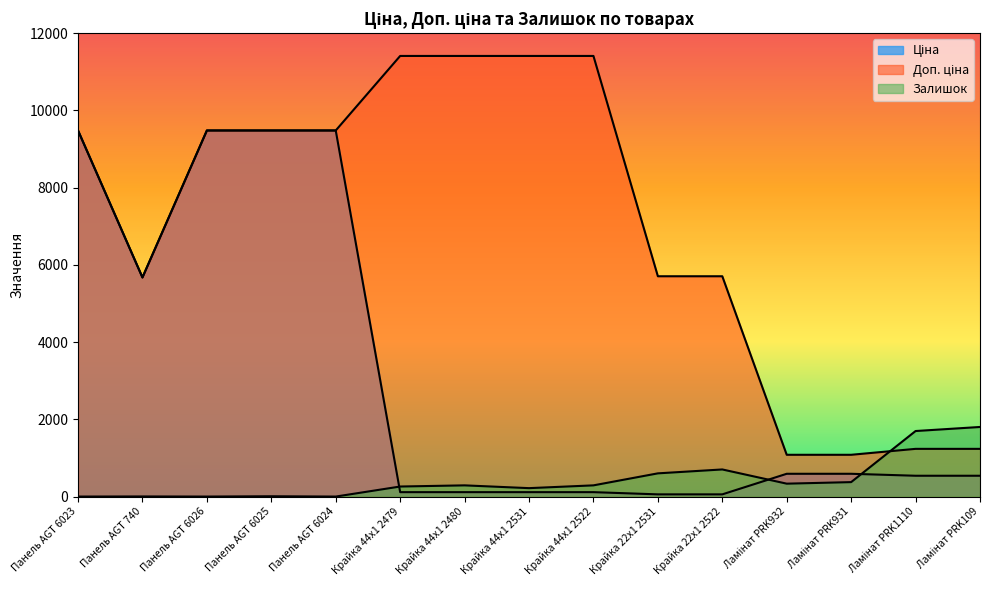

True or false: Доп. ціна has a value of 9480.1 at Панель AGT 6026.

True